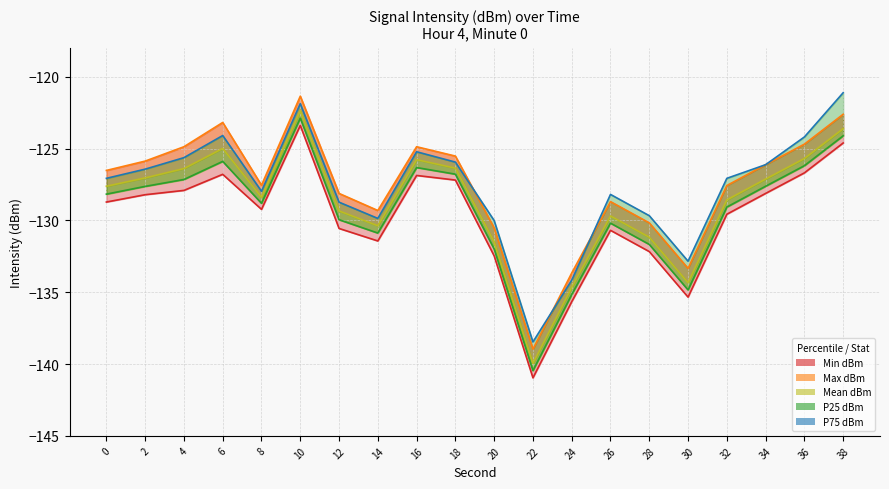

Does the chart have visible grid lines?

Yes